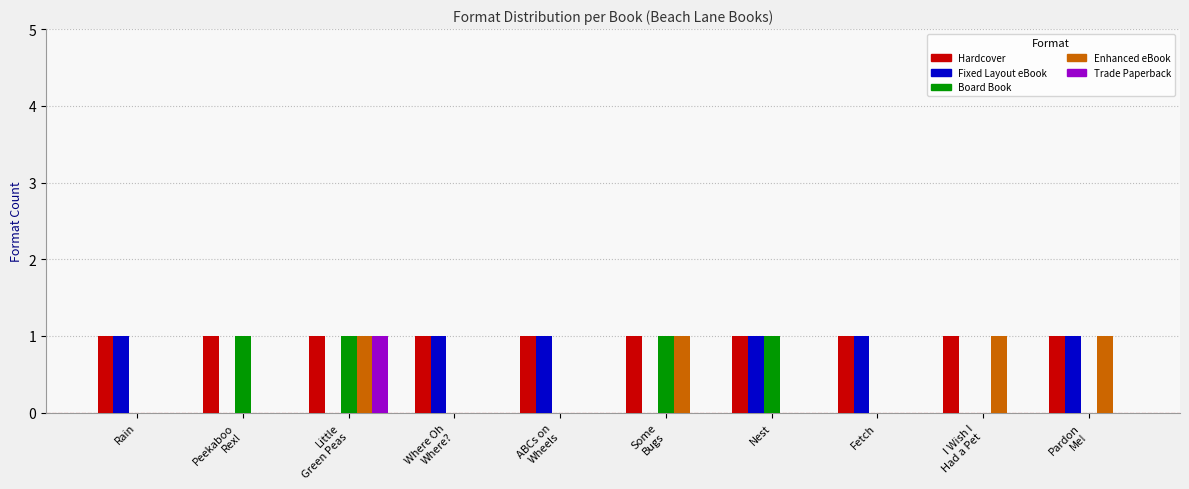

How many data points does each series have?

10